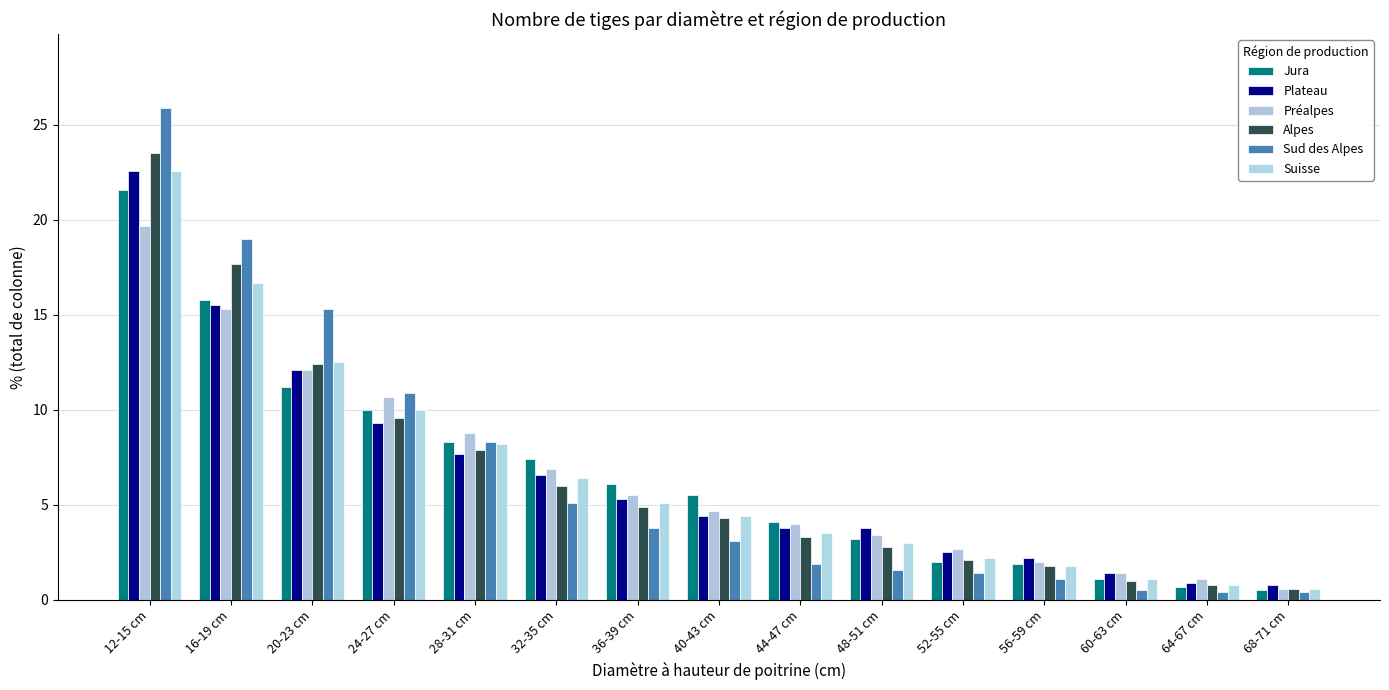

Which series has the widest spread of values?

Sud des Alpes